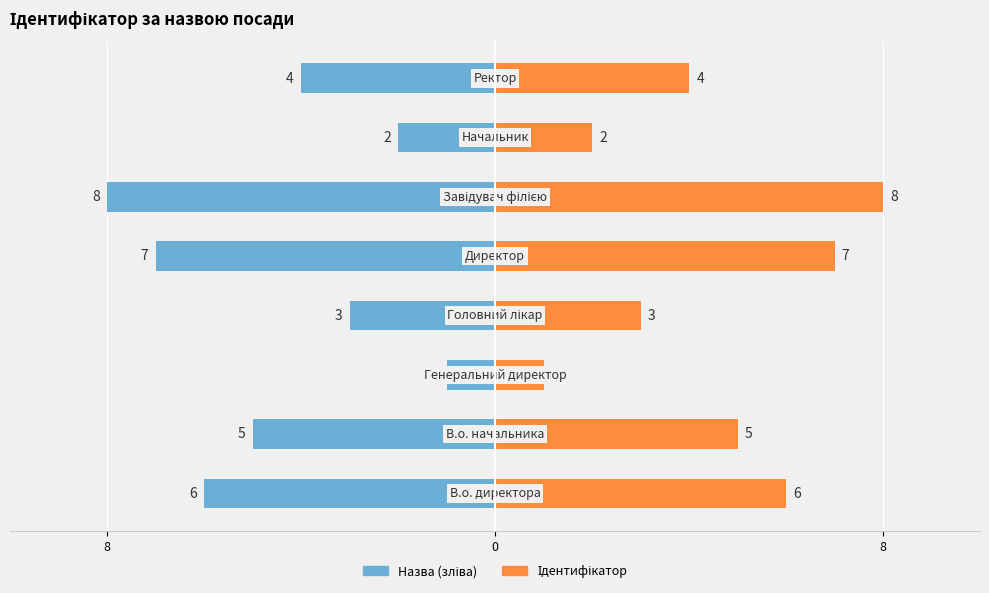

Rank the series by their maximum value, from highest to lowest.

Ідентифікатор, Назва (зліва)